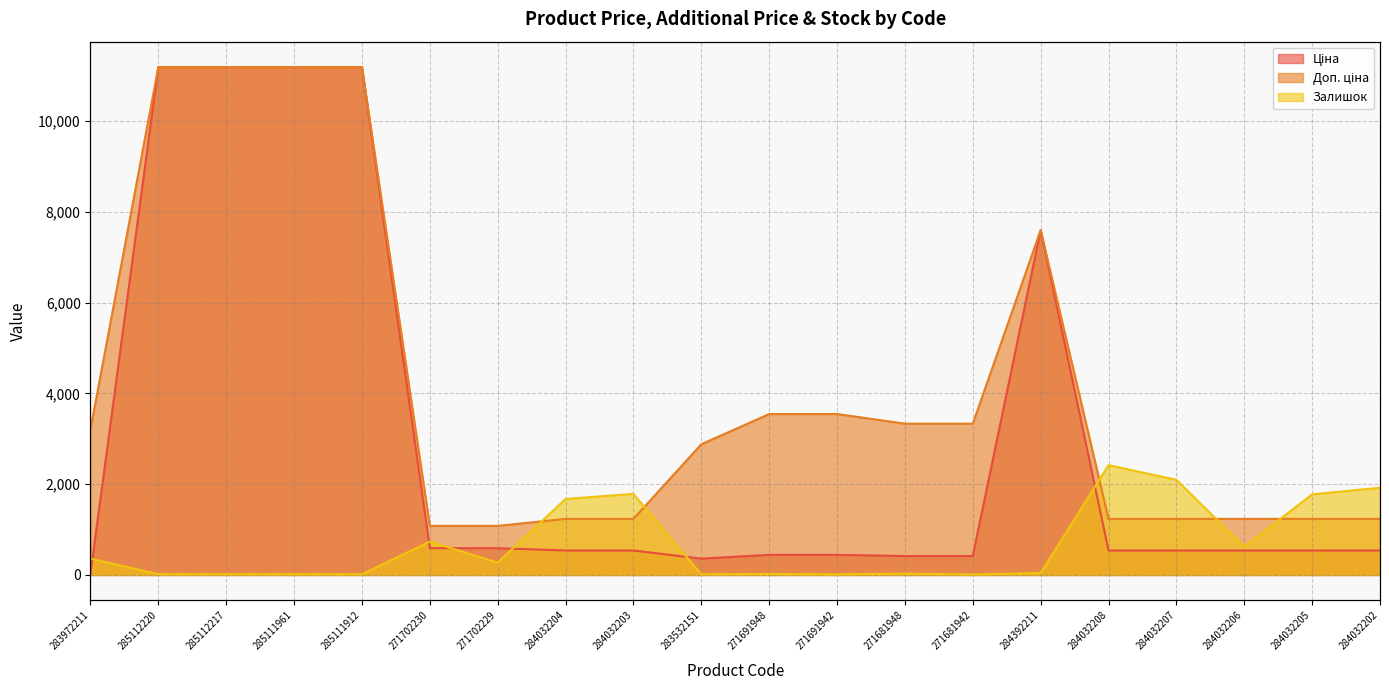

In Залишок, how many points are higher than both neighbors (excluding endpoints)?

5